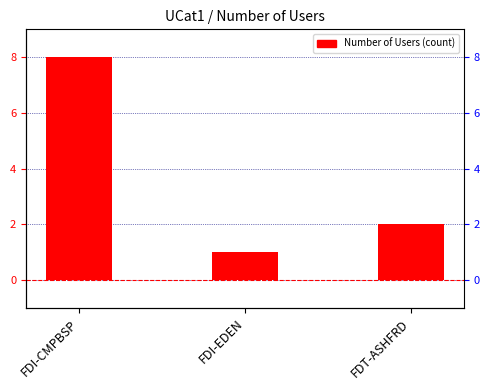

What value does the data have at FDT-ASHFRD?

2